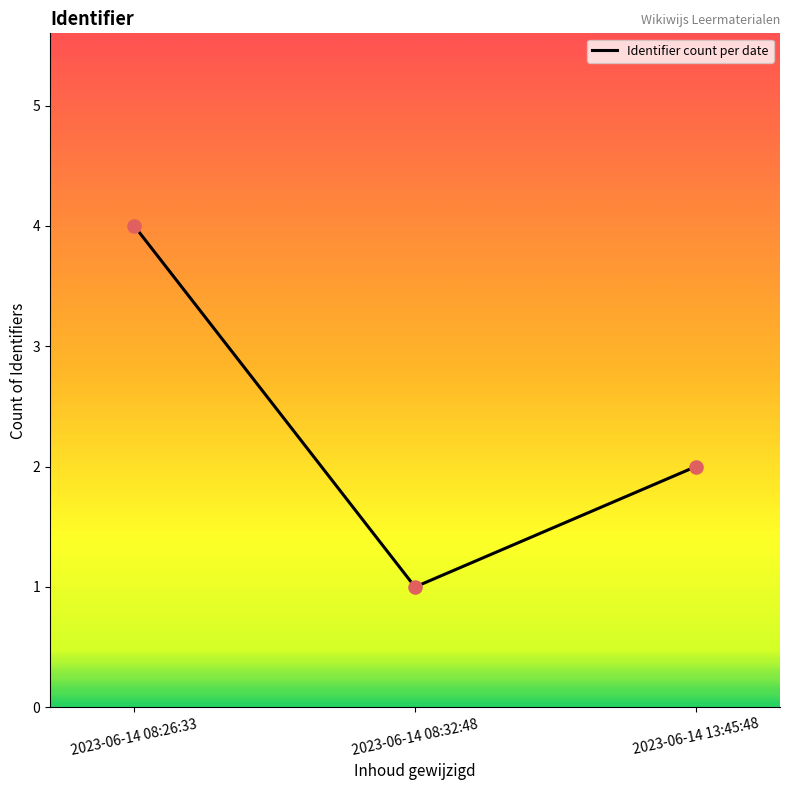

What is the change in value from 2023-06-14 08:32:48 to 2023-06-14 13:45:48?

+1